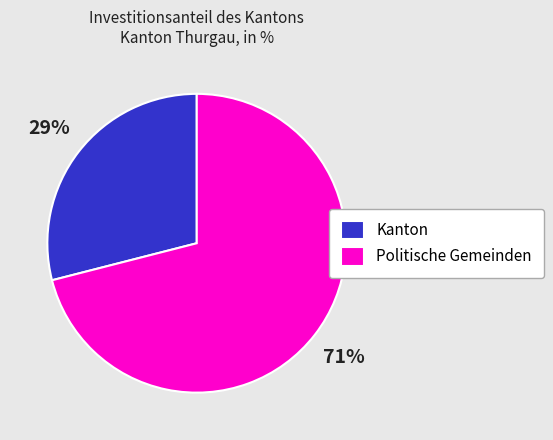

Which slice is the largest?

Politische Gemeinden